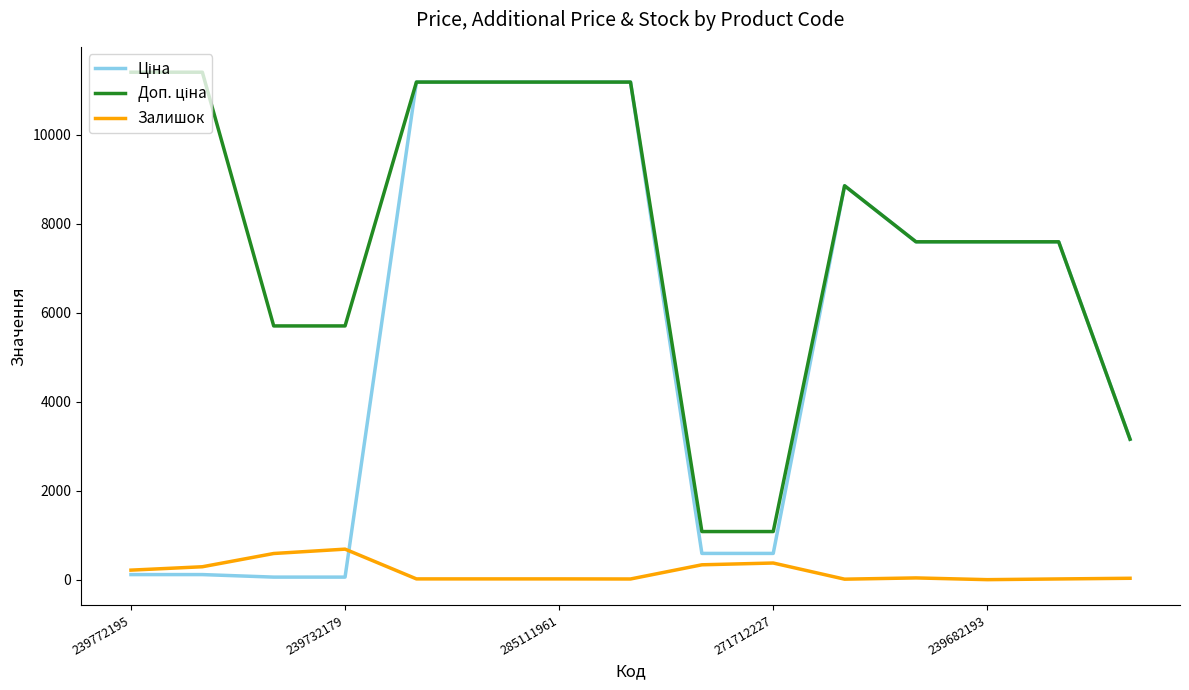

At which label does Залишок first exceed 31?

239772195